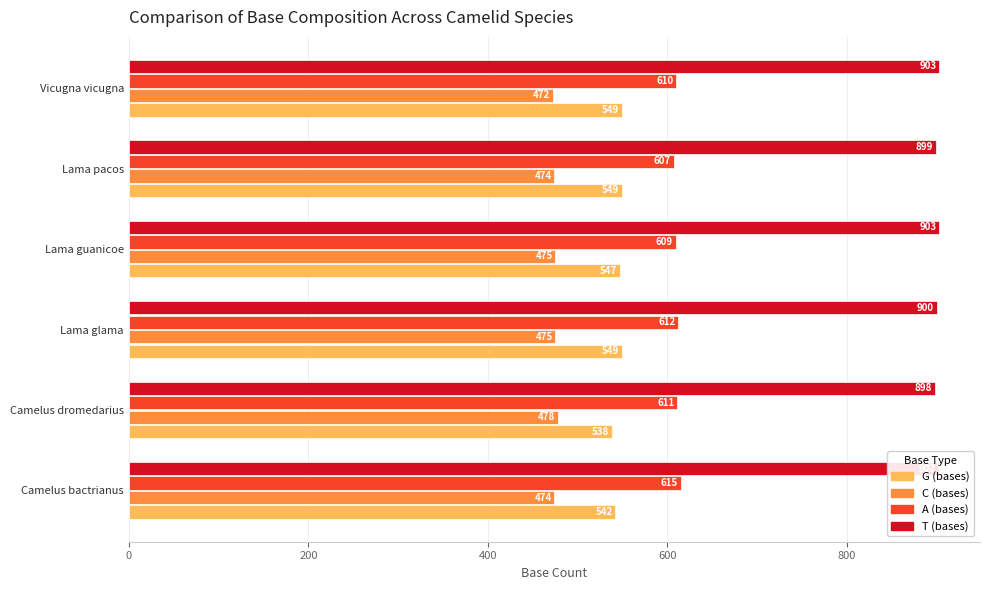

Rank the series at Lama pacos from highest to lowest value.

T (bases), A (bases), G (bases), C (bases)